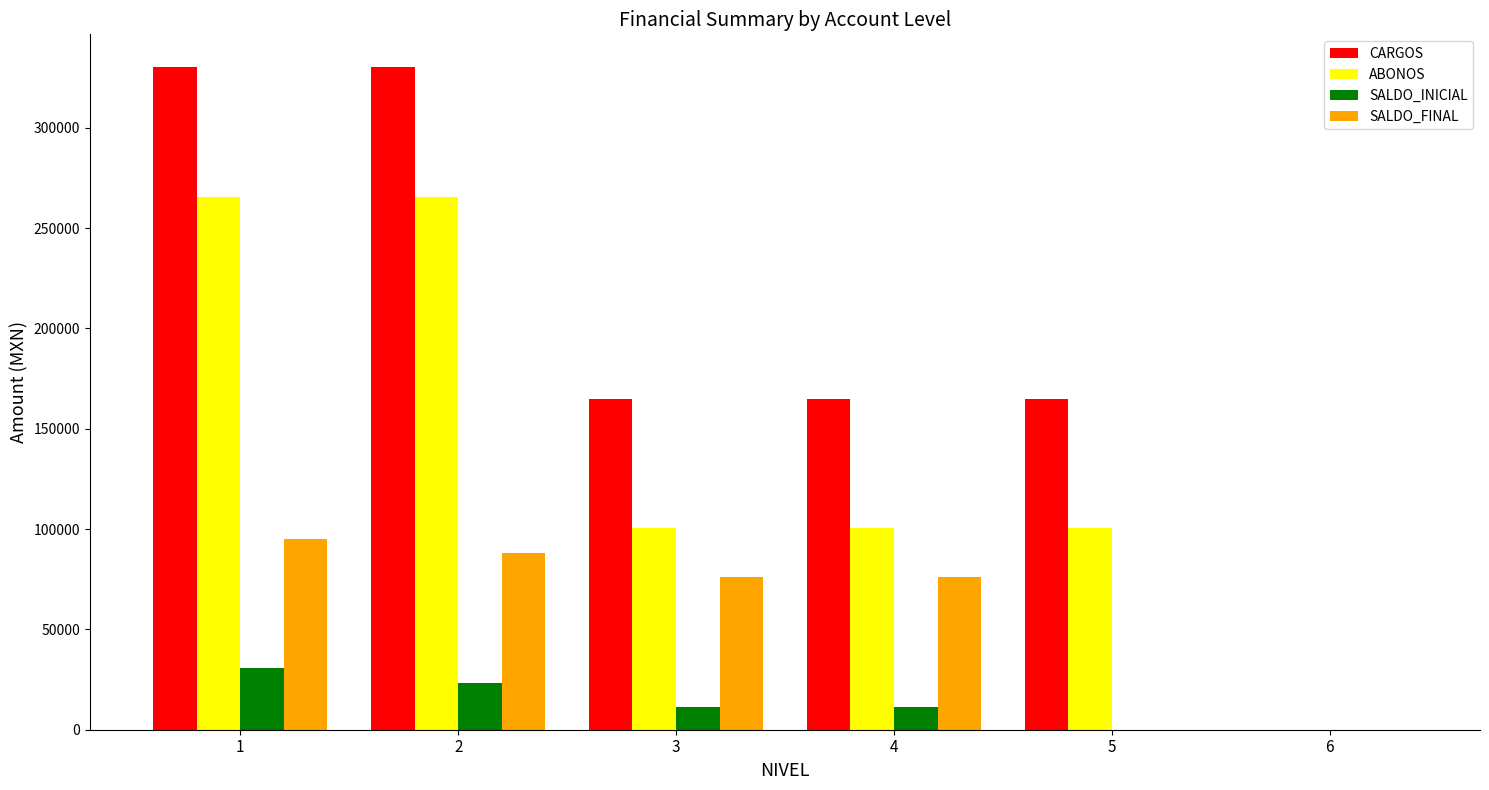

The value of CARGOS at 1 is 486254.8. True or false?

False